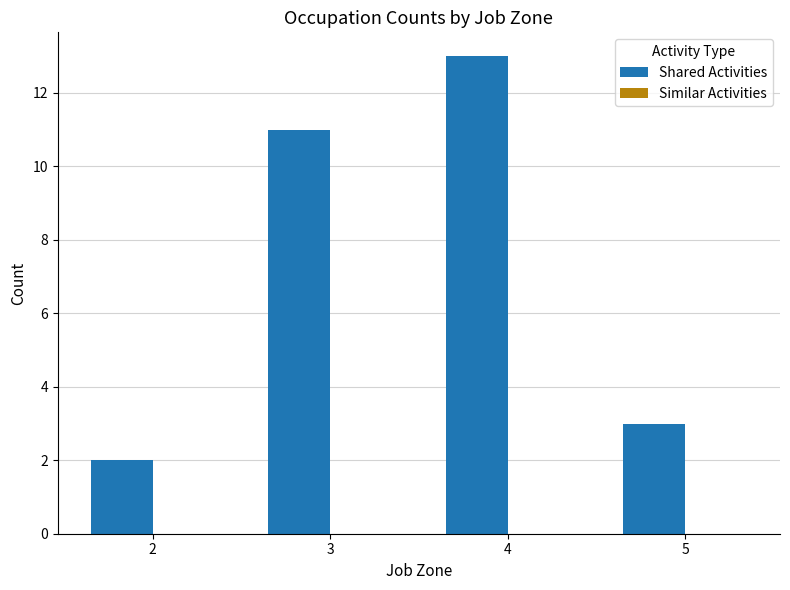

List the labels in order of value, smallest first.

2, 5, 3, 4